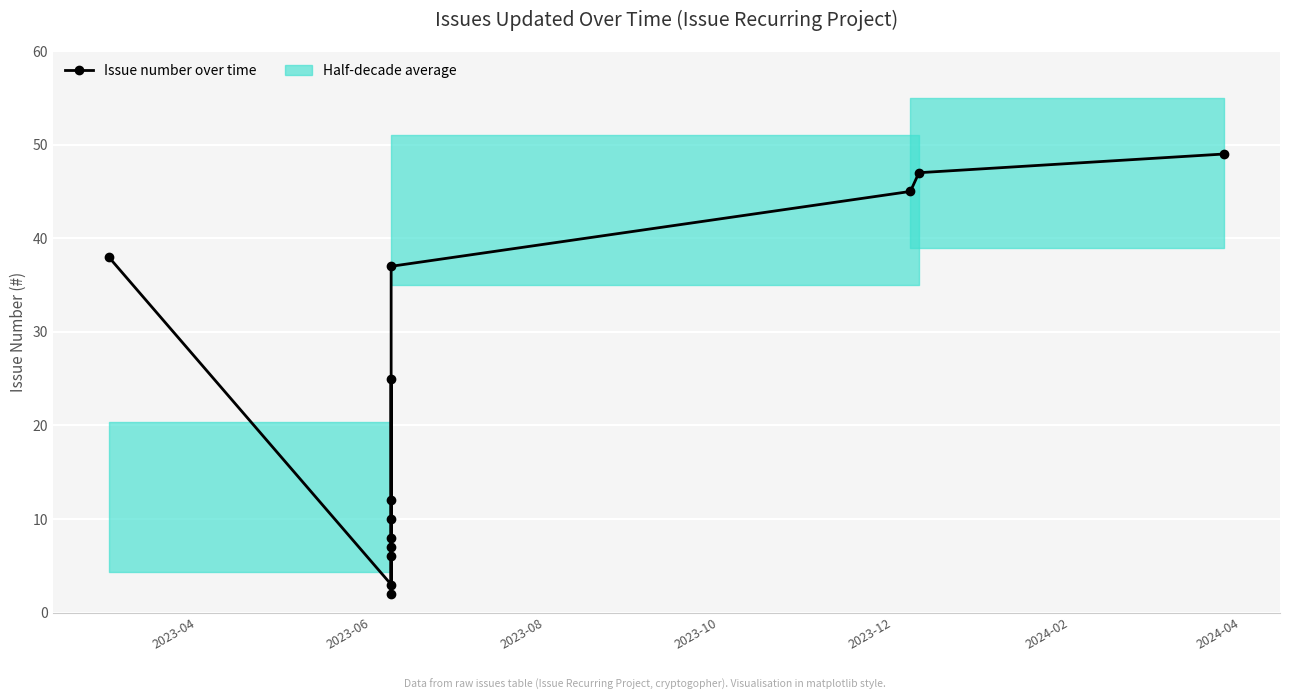

Does the chart display data point markers on the line(s)?

Yes